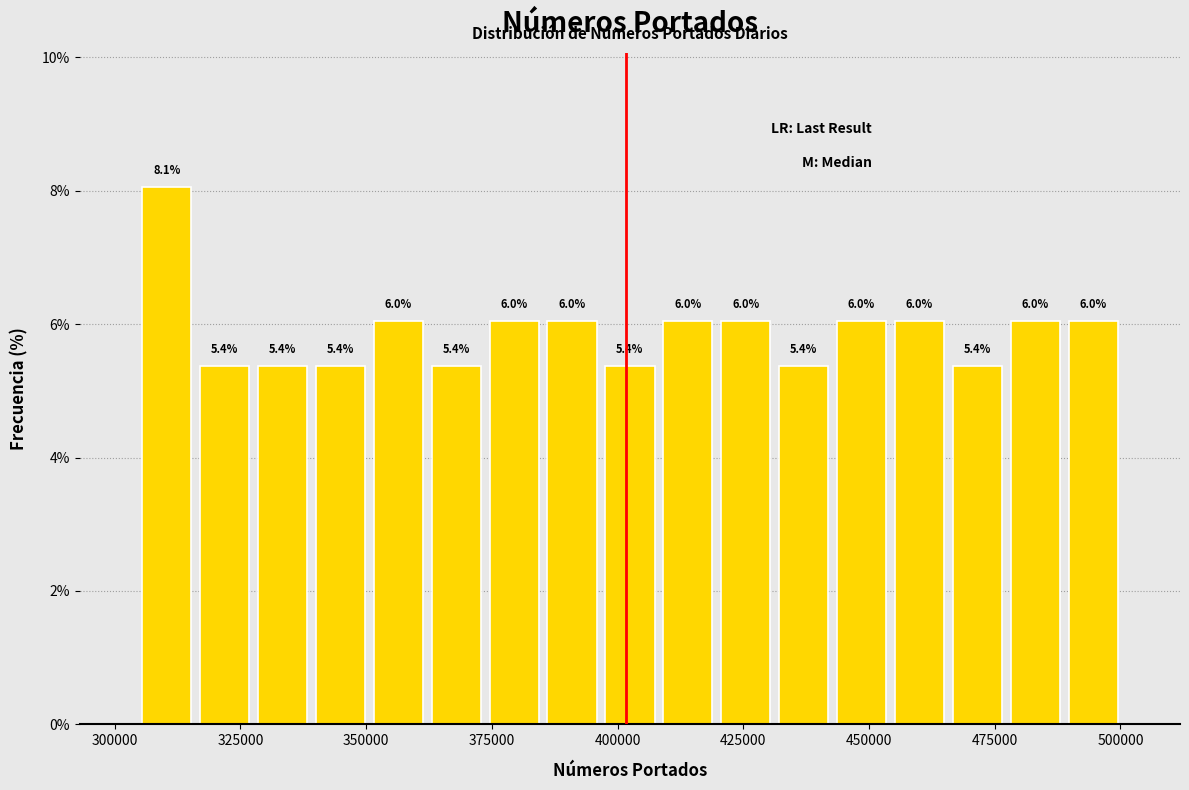

Read against the x-axis, roughly where is the centre of the tallest bar?

310000